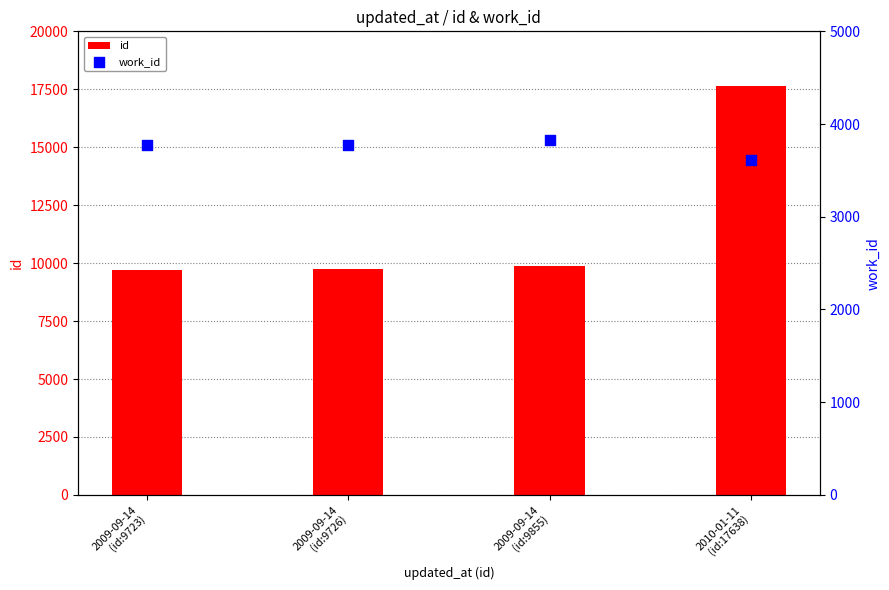

At which category is the sum across all series the highest?

2010-01-11
(id:17638)